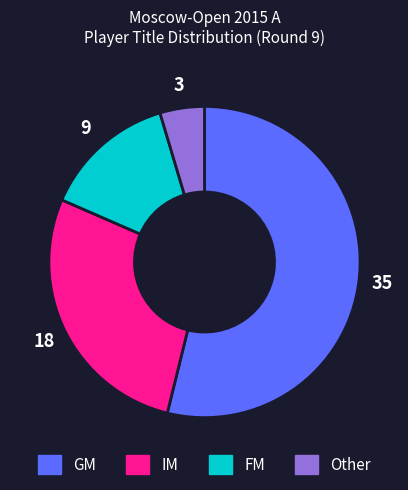

Rank the categories by value from highest to lowest.

GM, IM, FM, Other